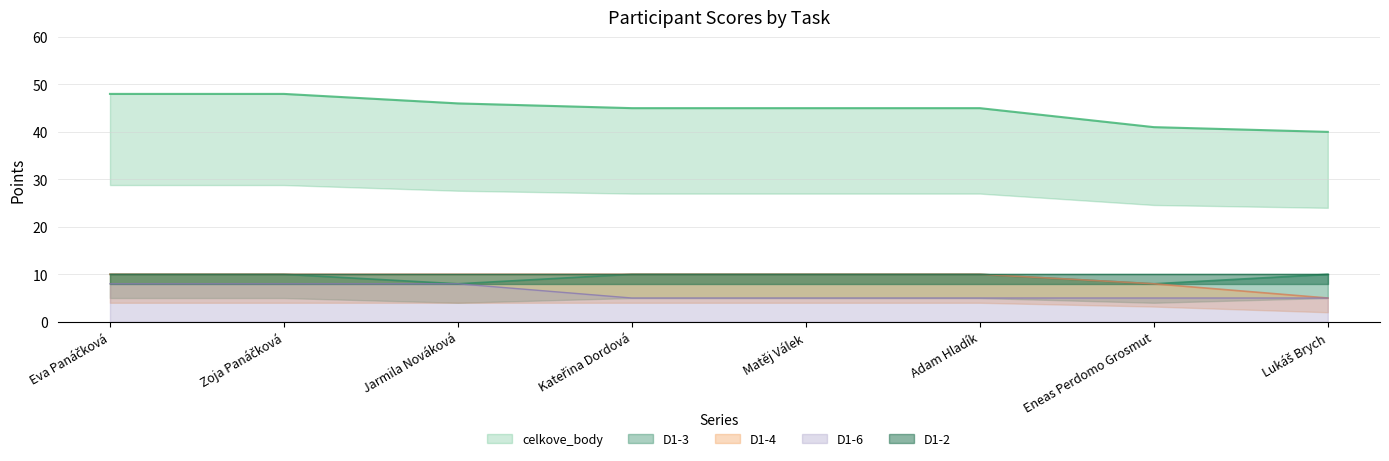

True or false: D1-6 has a value of 12 at Jarmila Nováková.

False